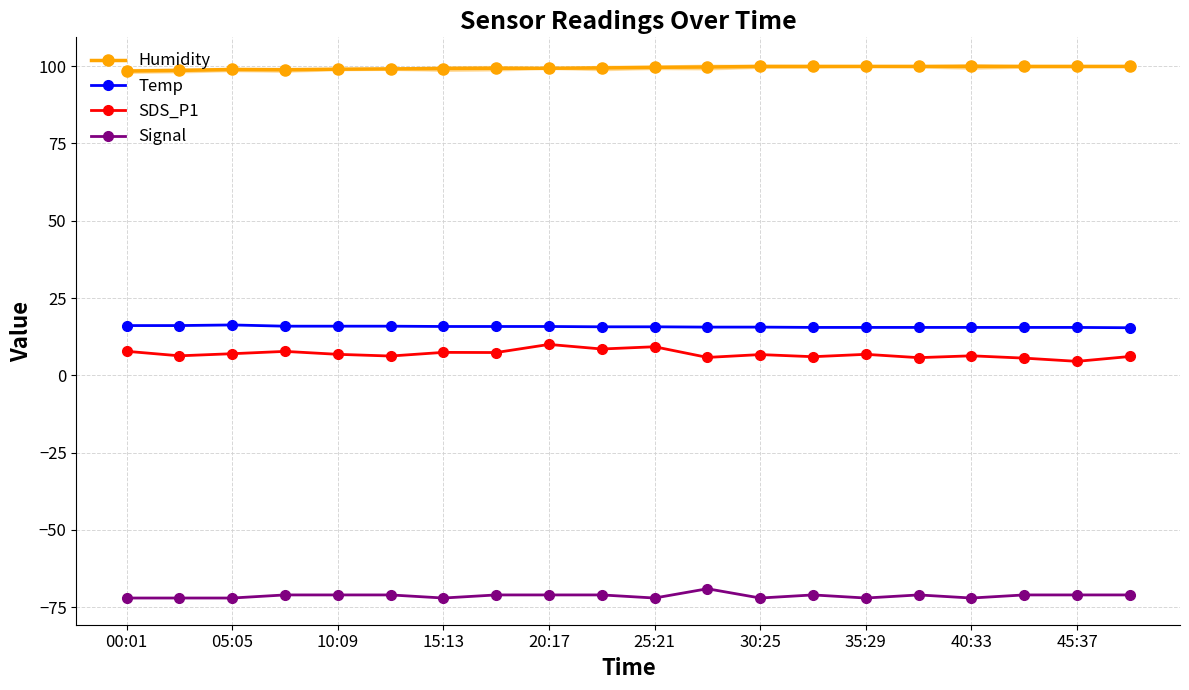

At which label is Temp closest to 15?

19